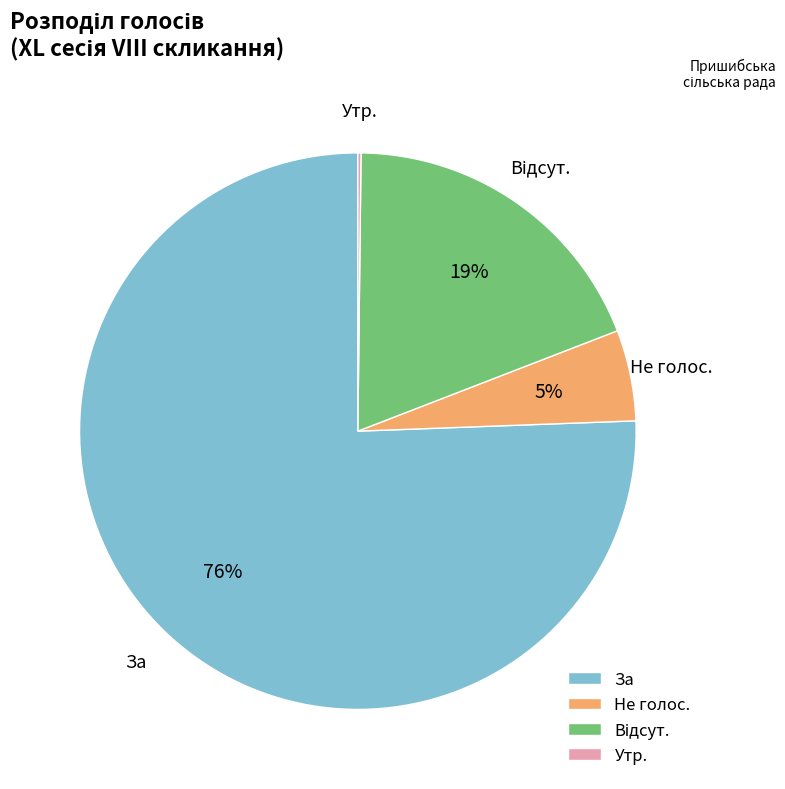

The За slice represents 76% of the pie. True or false?

True